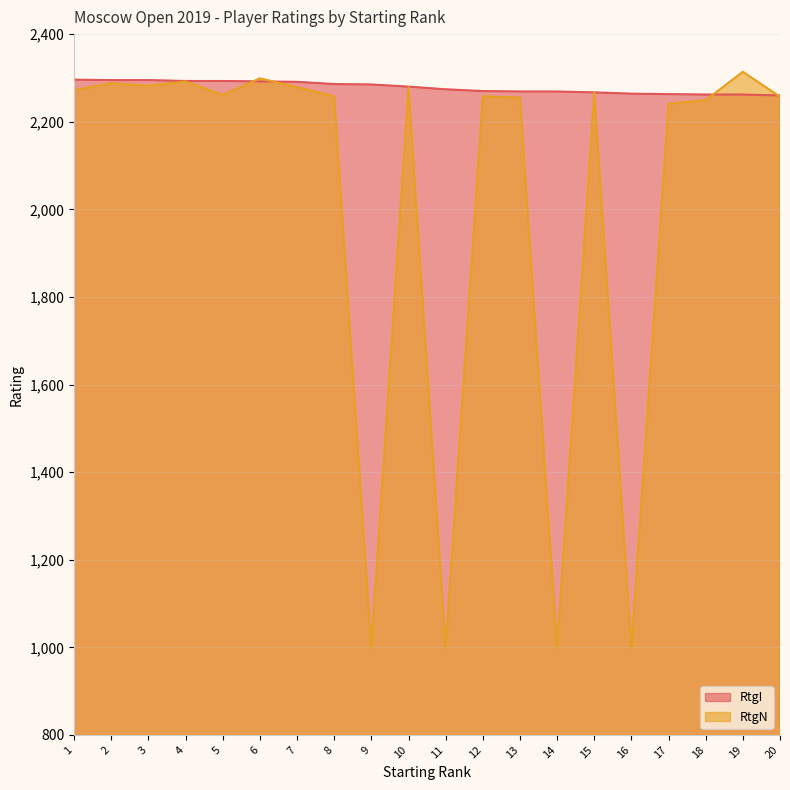

At which category does RtgN reach its first local peak?

2